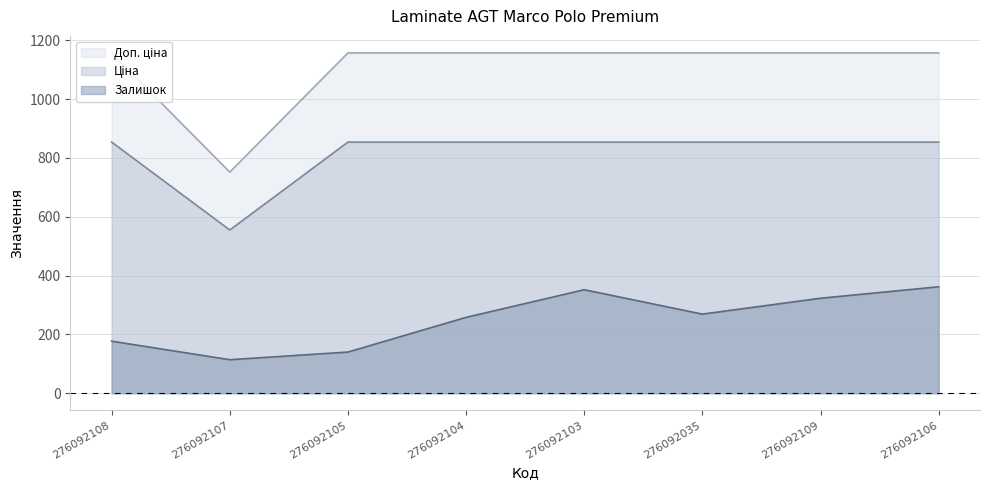

Read the Доп. ціна value at 276092107.

752.0